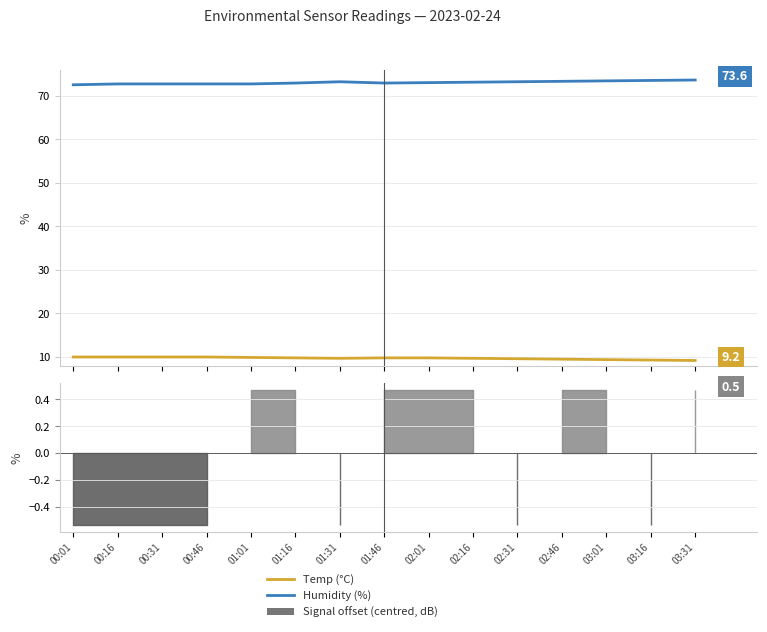

How many lines are shown in the chart?

2